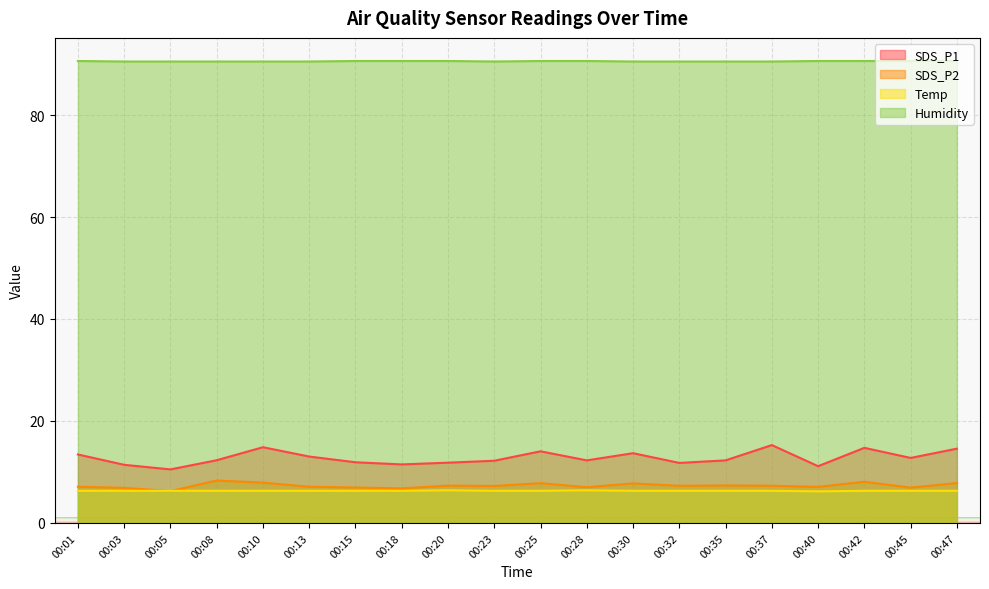

What are all the series names shown in the legend?

SDS_P1, SDS_P2, Temp, Humidity